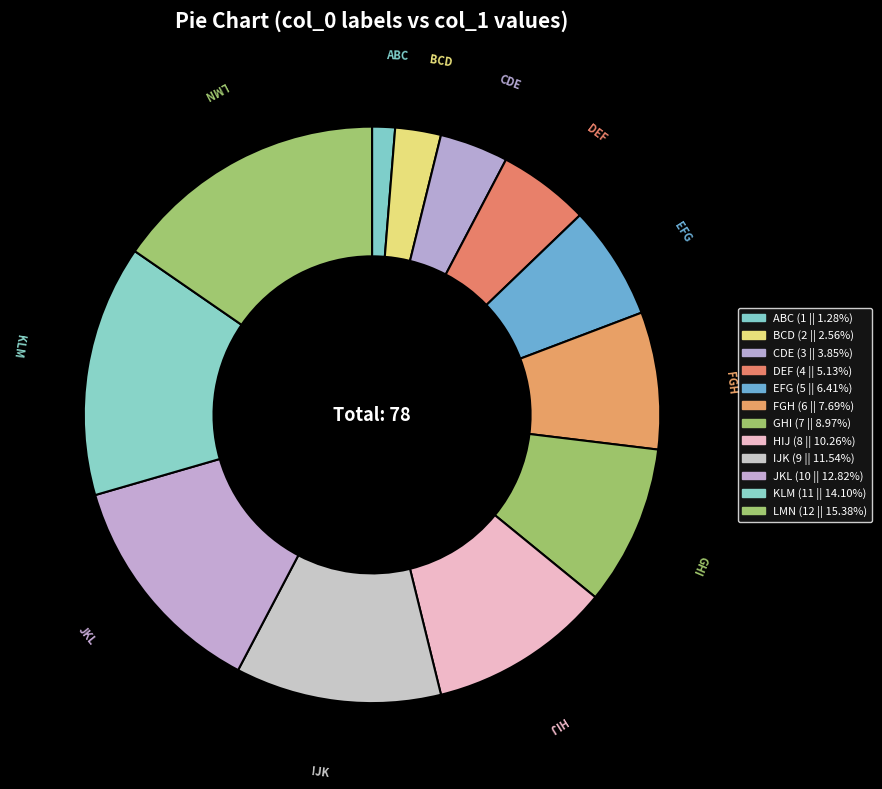

How many segments does this pie chart have?

12